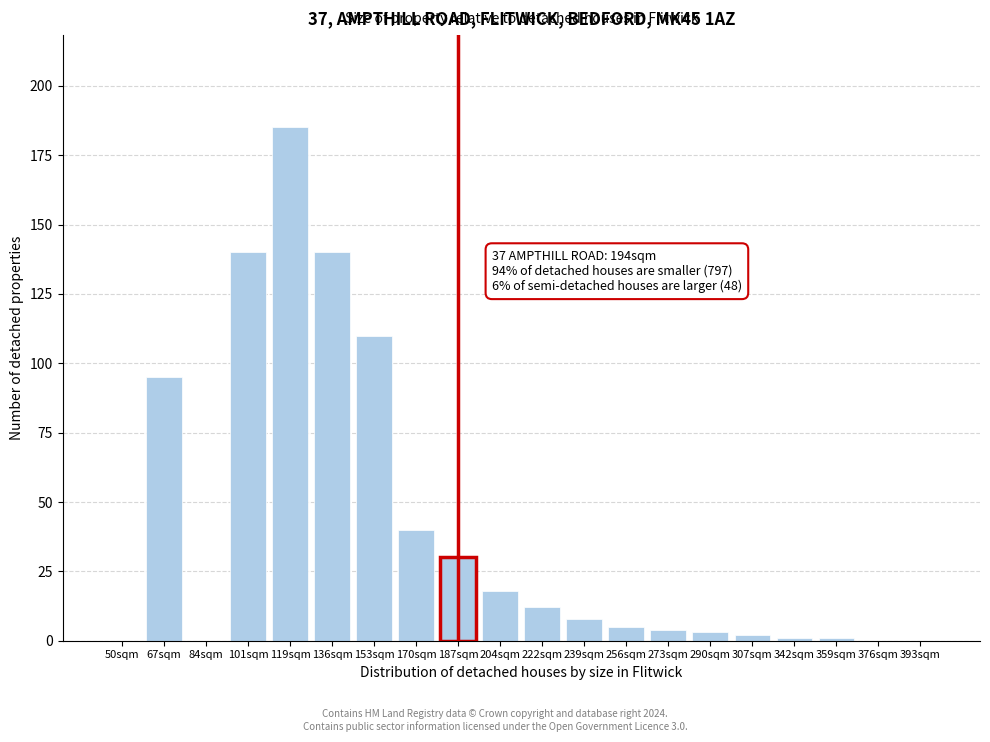

Reading left to right, transcribe all the data shown in this chart.

50sqm=0	67sqm=95	84sqm=0	101sqm=140	119sqm=185	136sqm=140	153sqm=110	170sqm=40	187sqm=30	204sqm=18	222sqm=12	239sqm=8	256sqm=5	273sqm=4	290sqm=3	307sqm=2	342sqm=1	359sqm=1	376sqm=0	393sqm=0